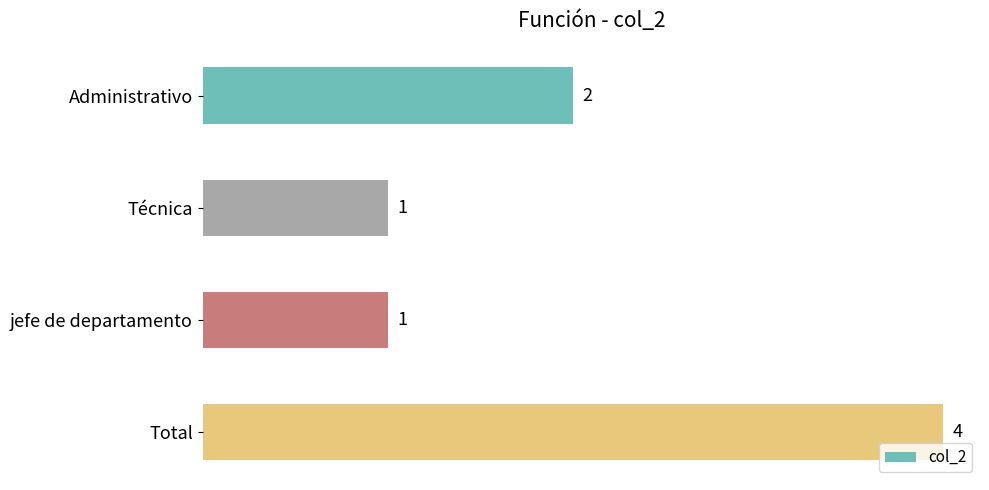

Count the values in the range 1 to 4.

4